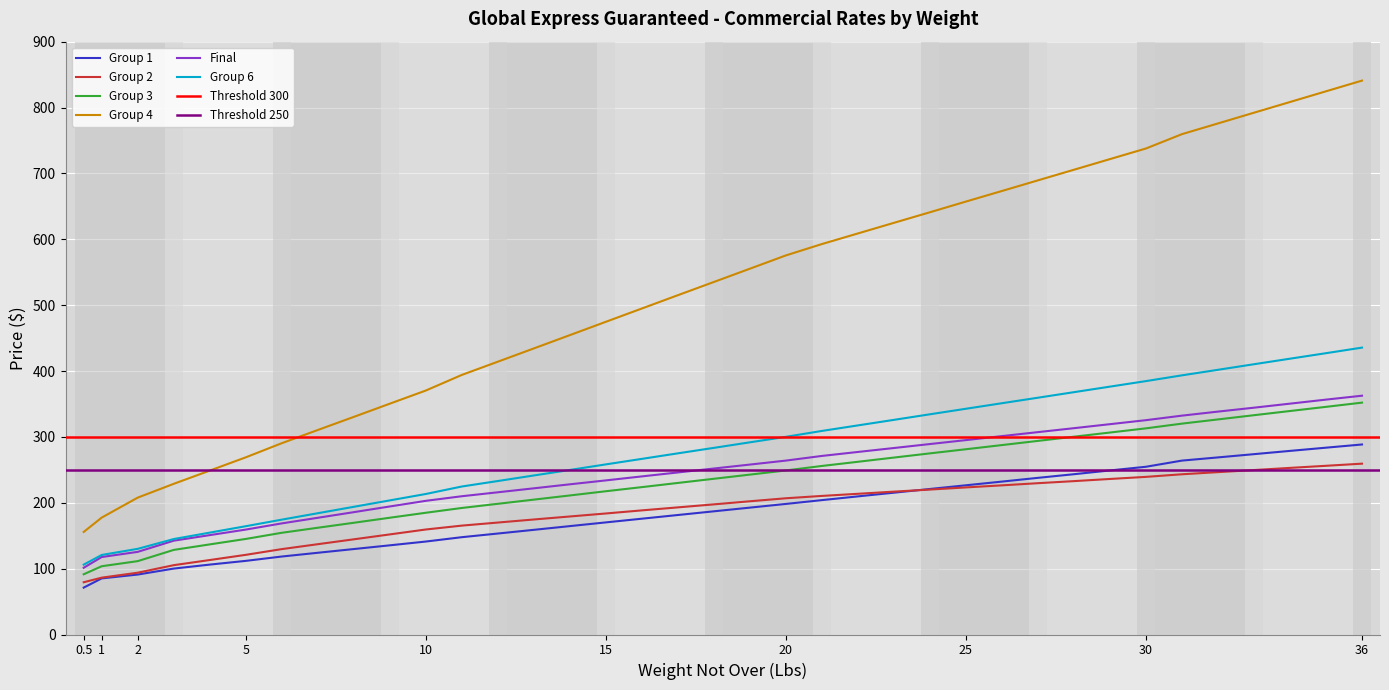

True or false: Group 6 and Group 2 intersect in this chart.

False